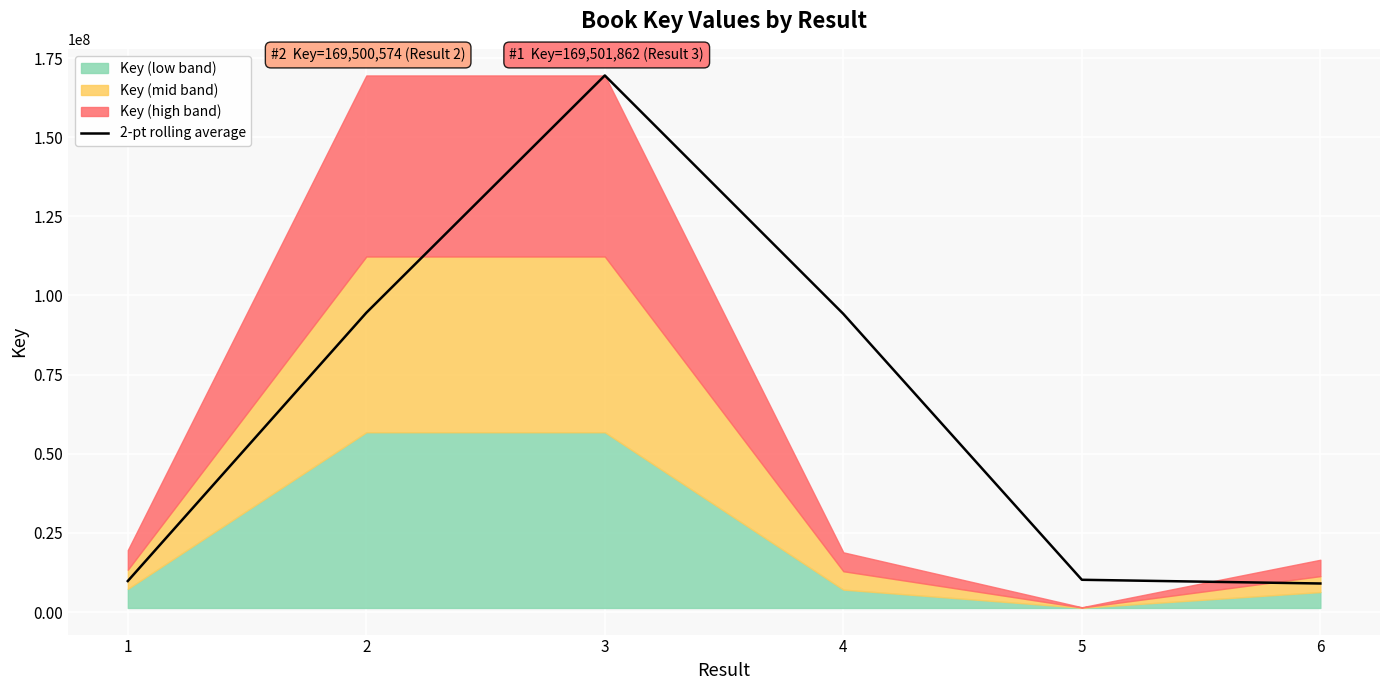

List the labels in order of value, smallest first.

6, 1, 5, 4, 2, 3